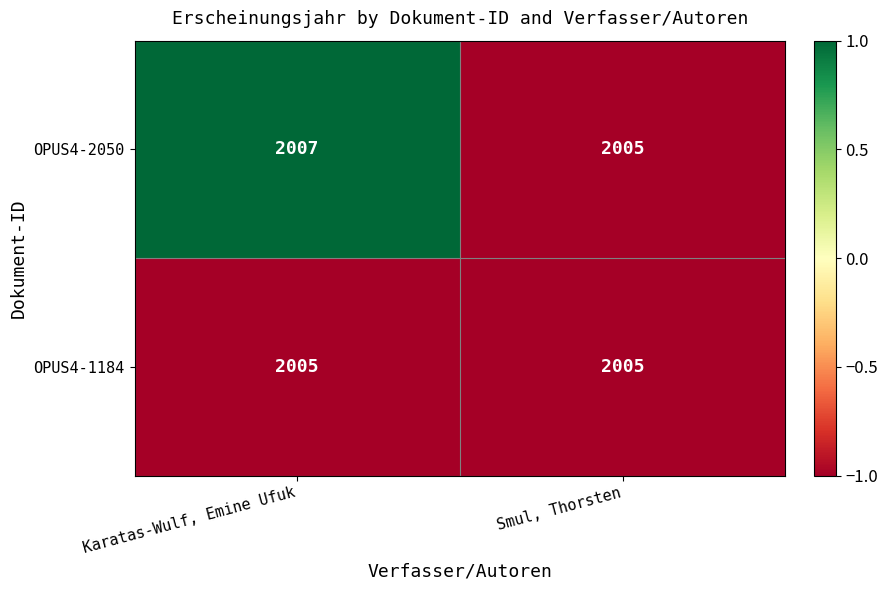

Reading left to right, transcribe all the data shown in this chart.

OPUS4-2050: Karatas-Wulf, Emine Ufuk=2007	Smul, Thorsten=2005
OPUS4-1184: Karatas-Wulf, Emine Ufuk=2005	Smul, Thorsten=2005